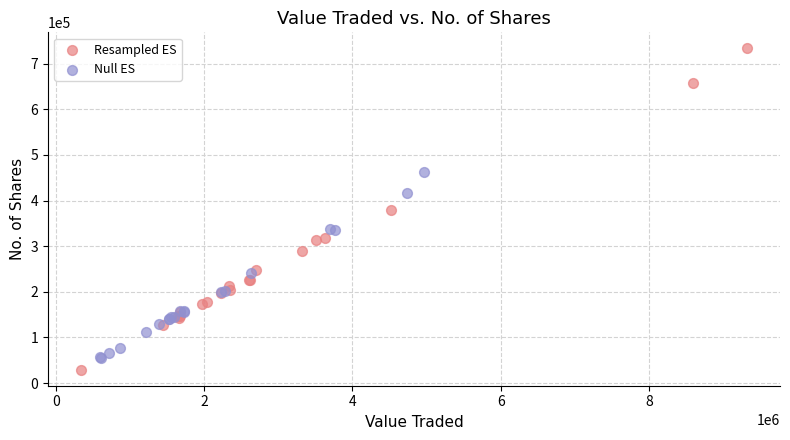

Which series contains the highest Y value?

Resampled ES